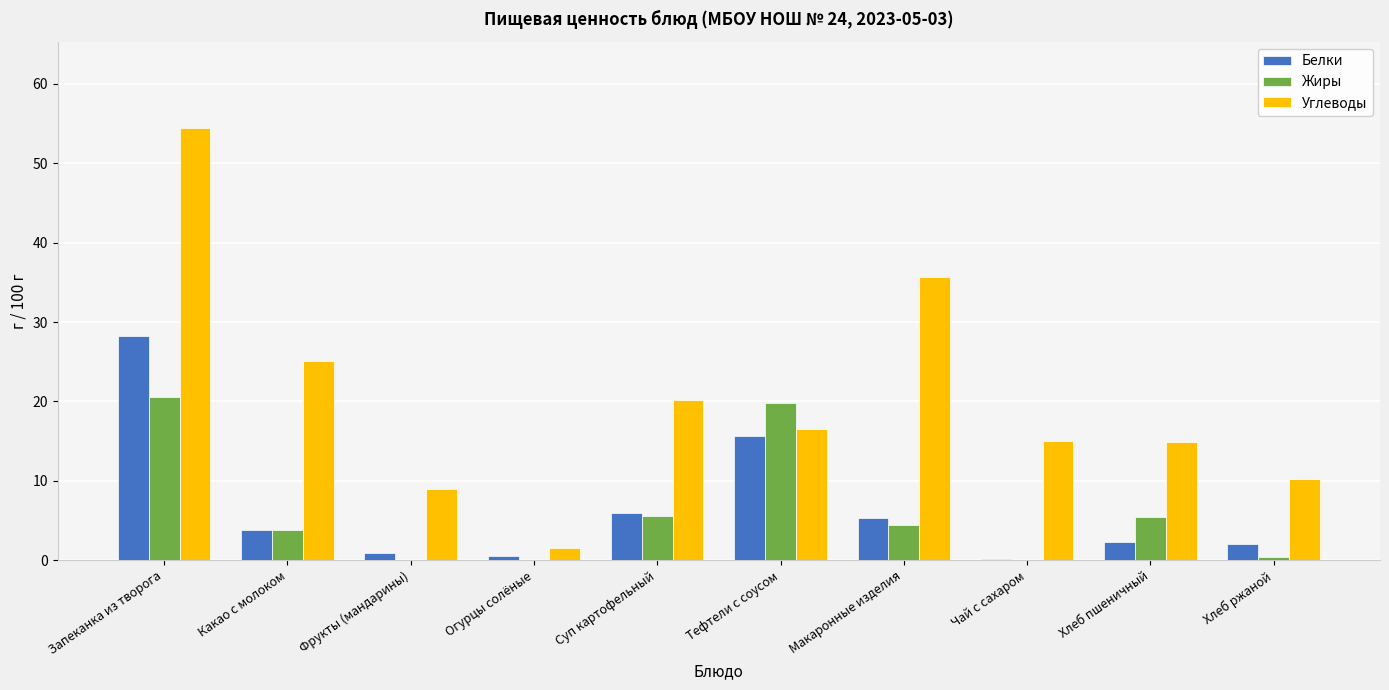

What is the approximate value of Жиры at Макаронные изделия?

4.4